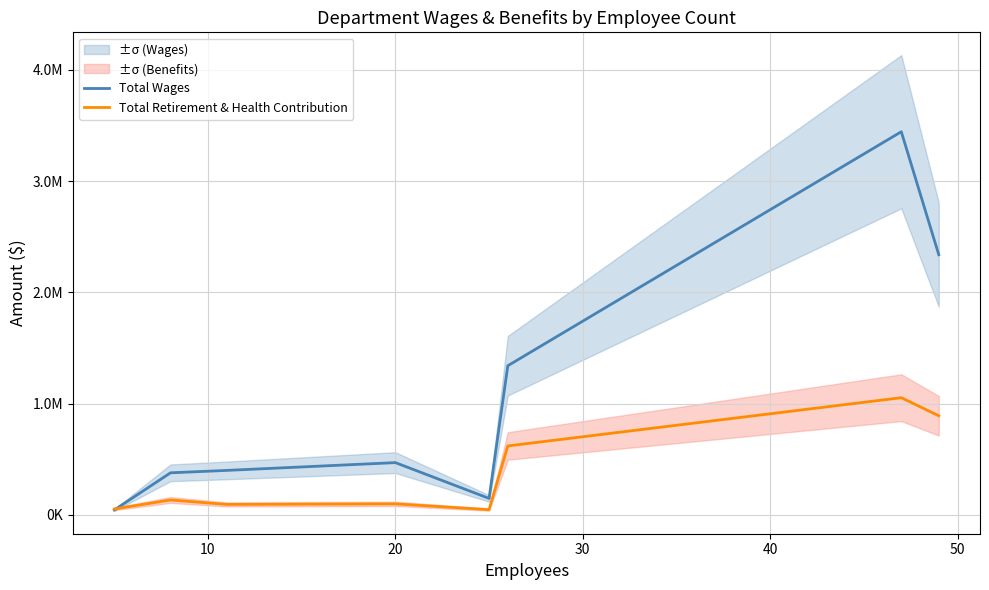

The value of Total Retirement & Health Contribution at 7 is 613411. True or false?

False